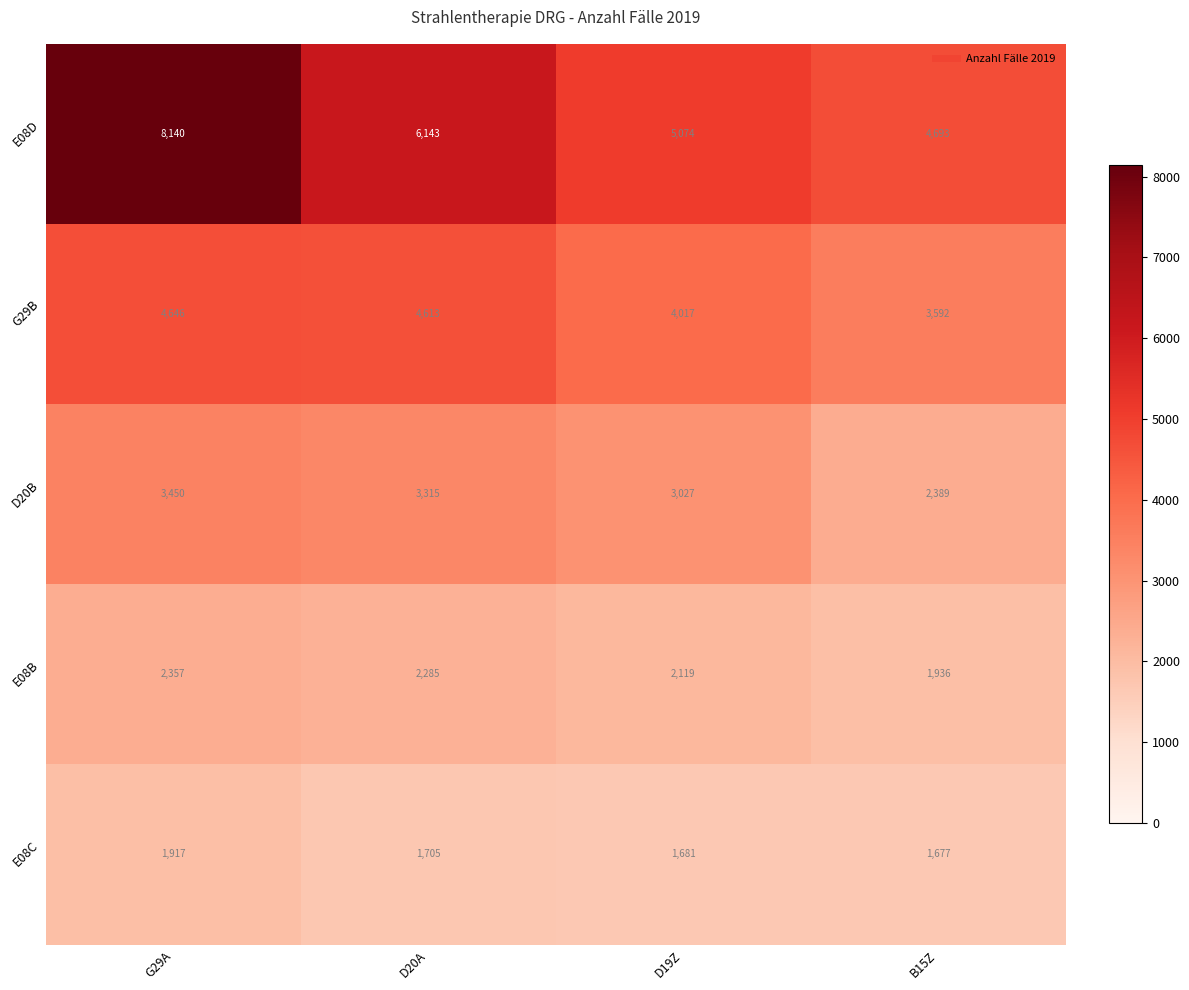

True or false: E08C has a value of 2580 at G29A.

False